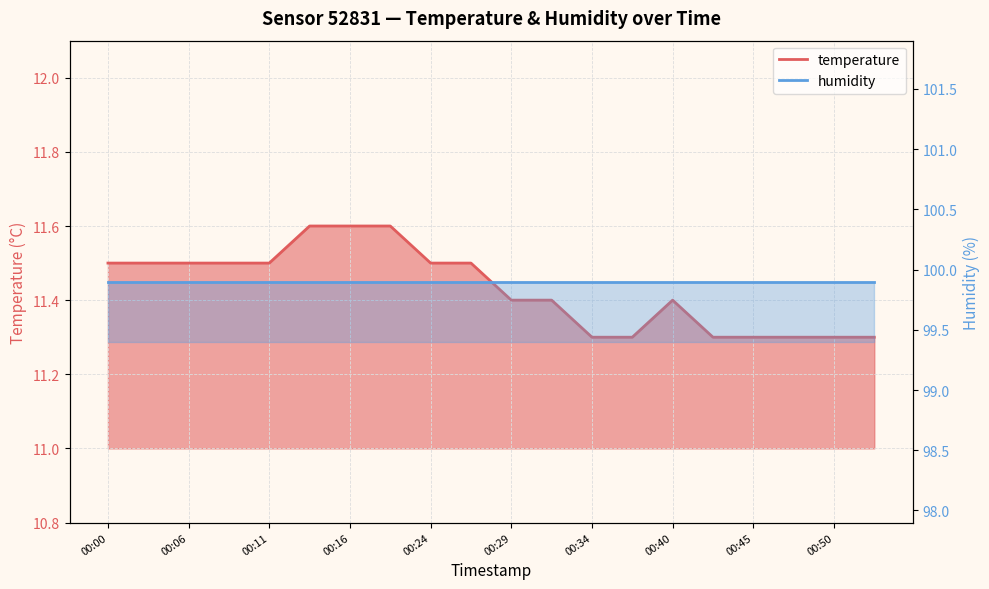

List the labels in order of value, smallest first.

00:34, 00:37, 00:42, 00:45, 00:48, 00:50, 00:53, 00:29, 00:32, 00:40, 00:00, 00:03, 00:06, 00:08, 00:11, 00:24, 00:27, 00:14, 00:16, 00:19